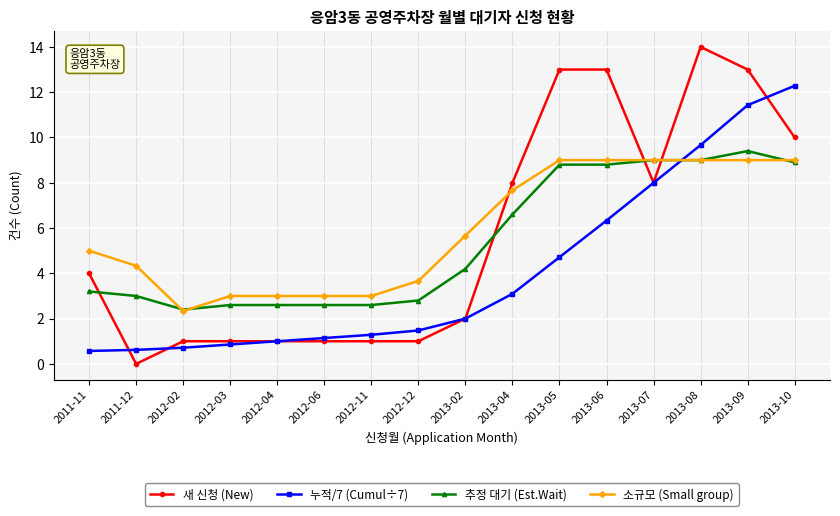

What is the total value across all series at 2013-08?

41.7